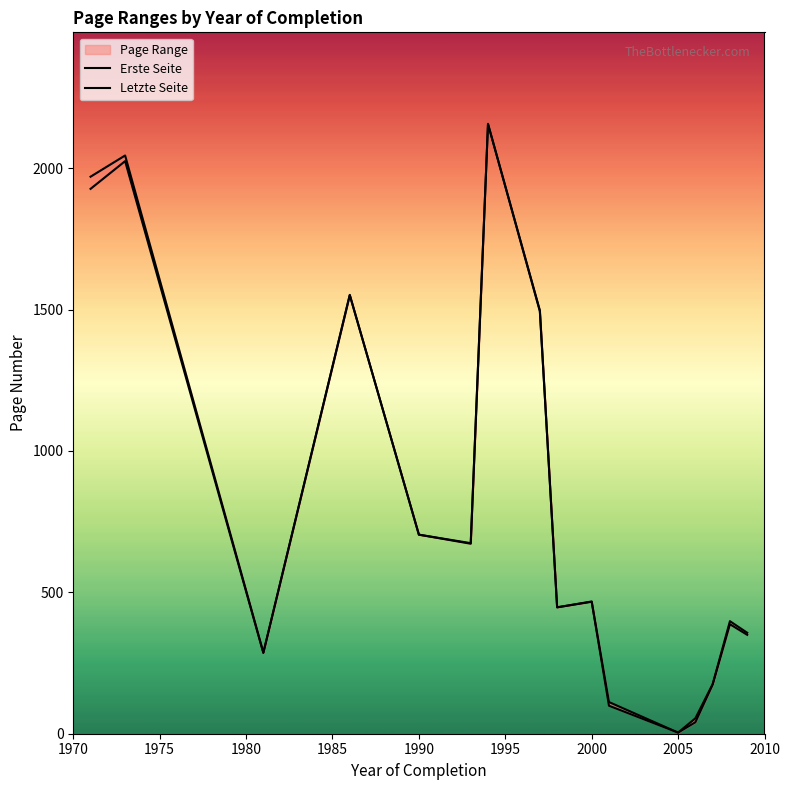

Does the chart have visible grid lines?

No